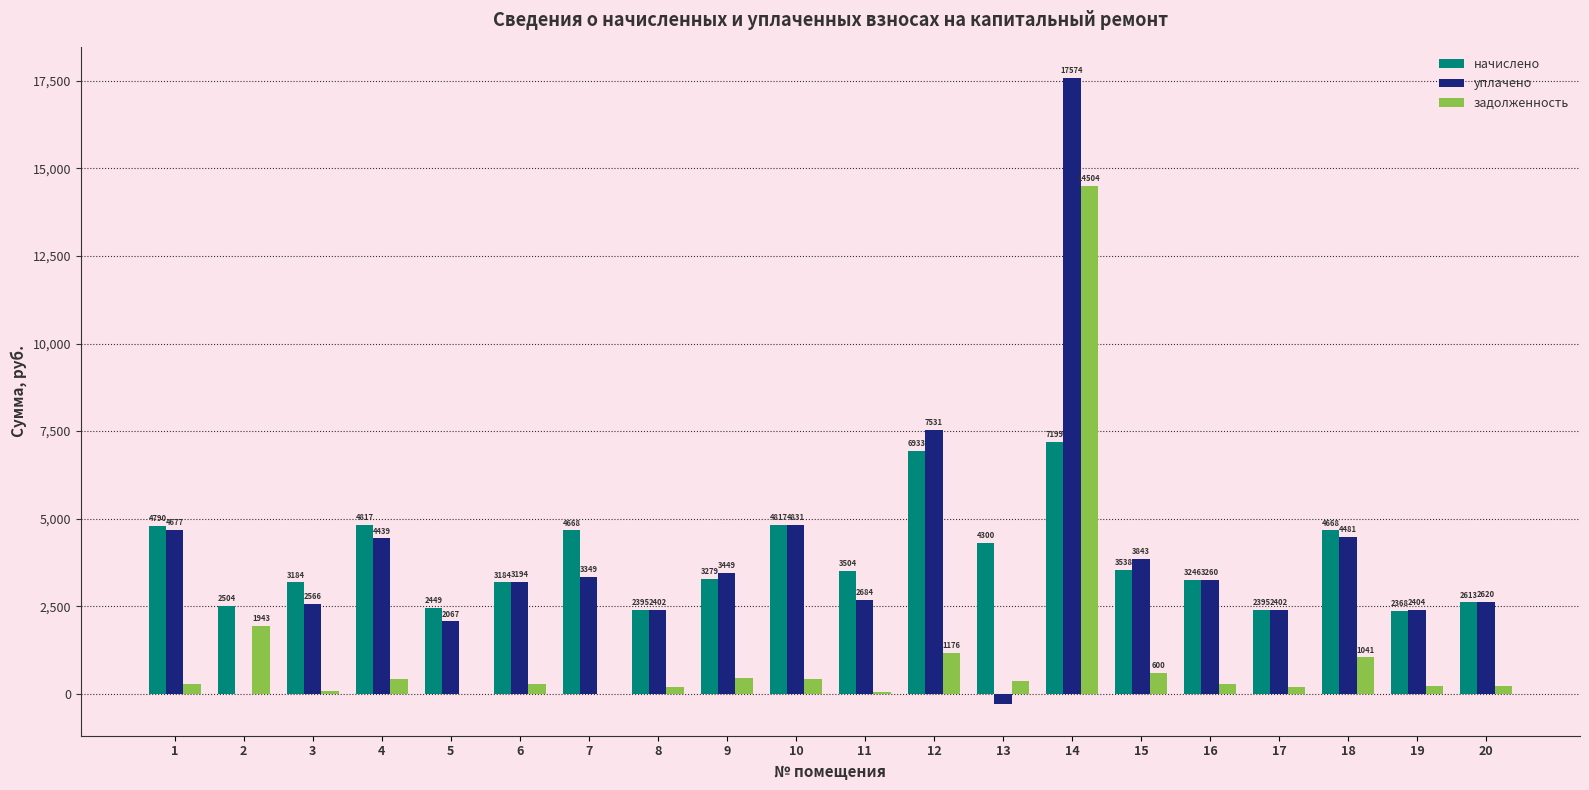

What is the approximate value of уплачено at 4?

4439.0